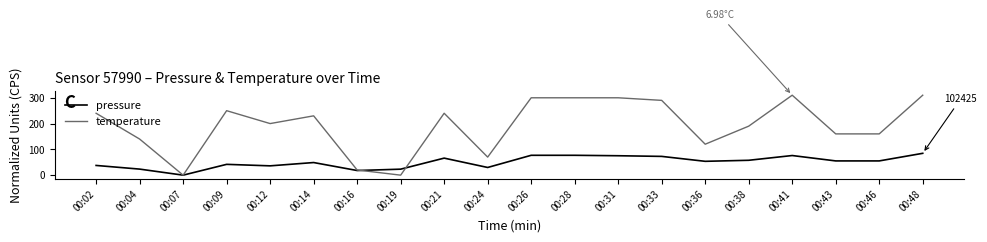

What is the difference between the highest and lowest values at 00:21?

174.0